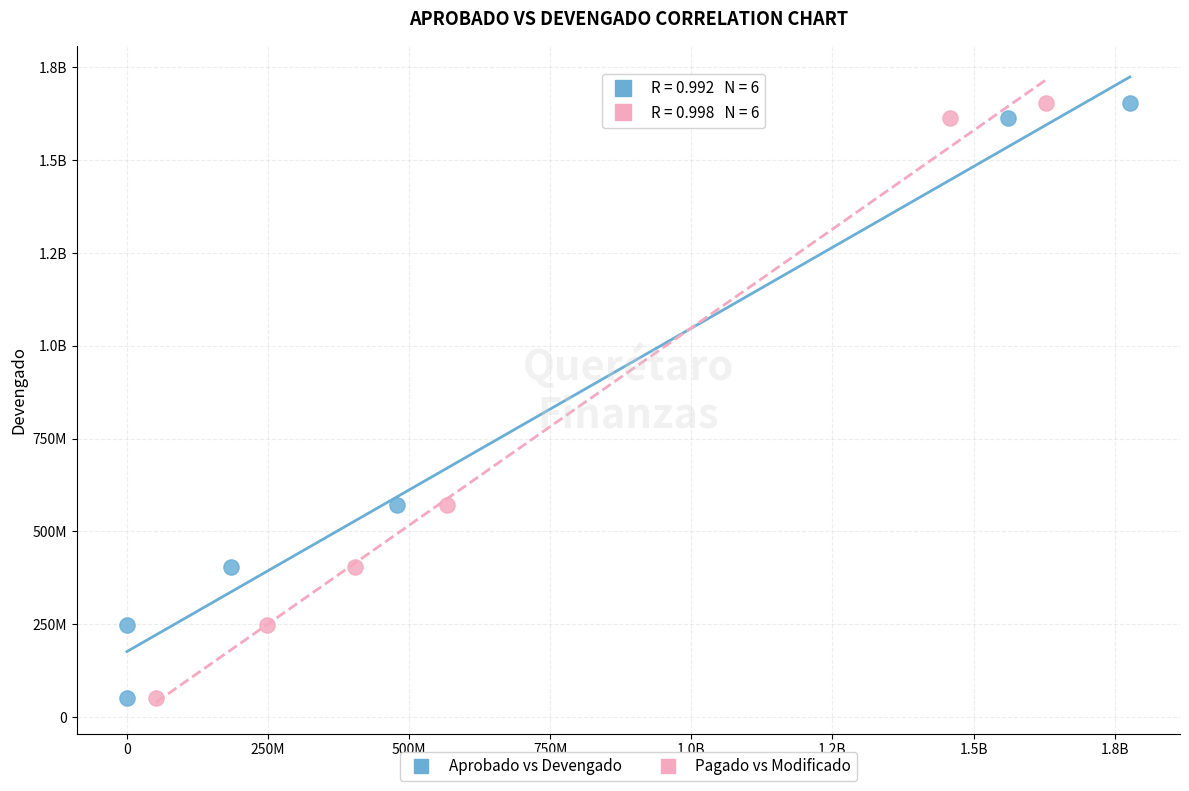

What are all the series names shown in the legend?

Aprobado vs Devengado, Pagado vs Modificado